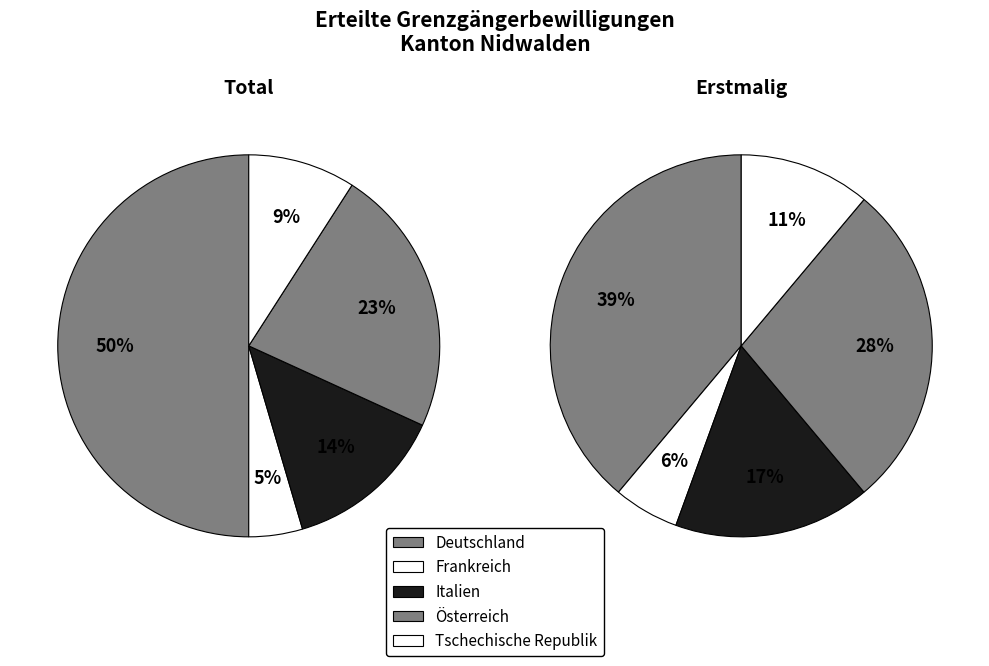

Is there any slice that represents more than half of the pie?

No